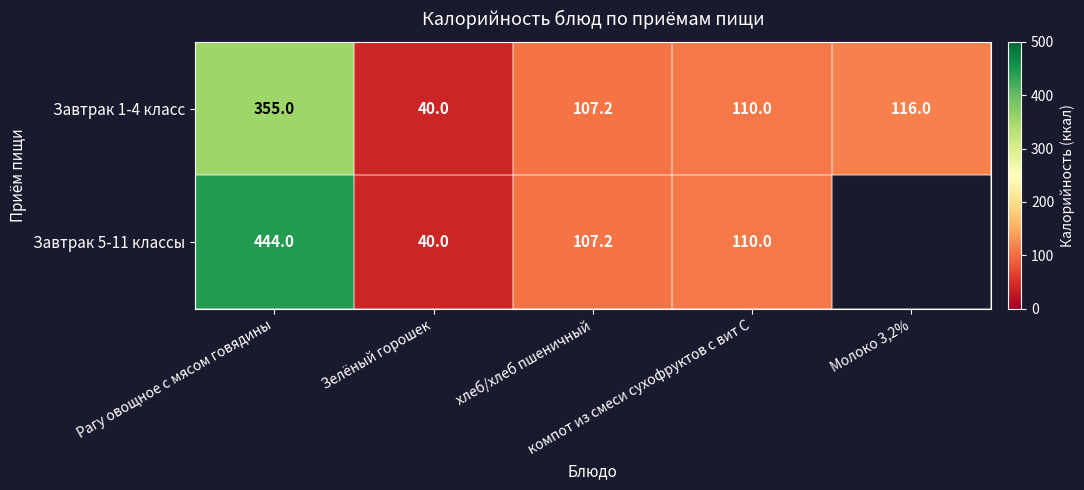

At which label does Завтрак 1-4 класс first exceed 110?

Рагу овощное с мясом говядины